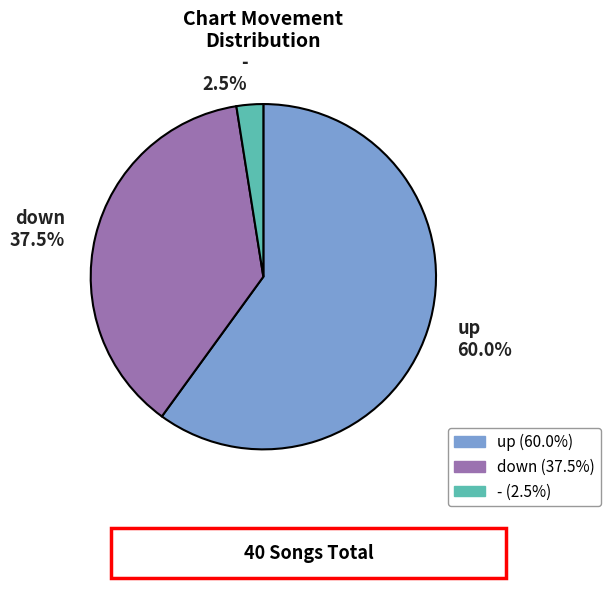

How many segments does this pie chart have?

3